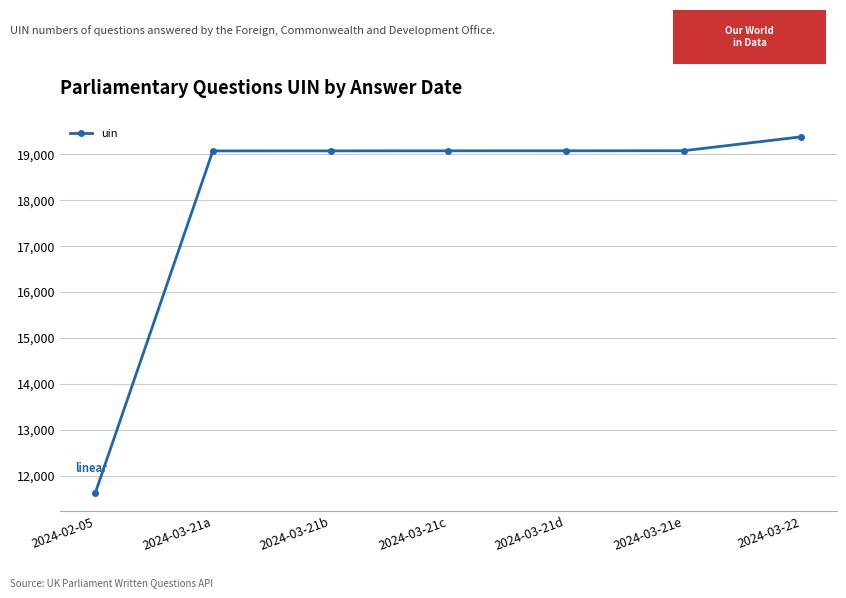

What is the label of the 2nd point from the right?

2024-03-21e